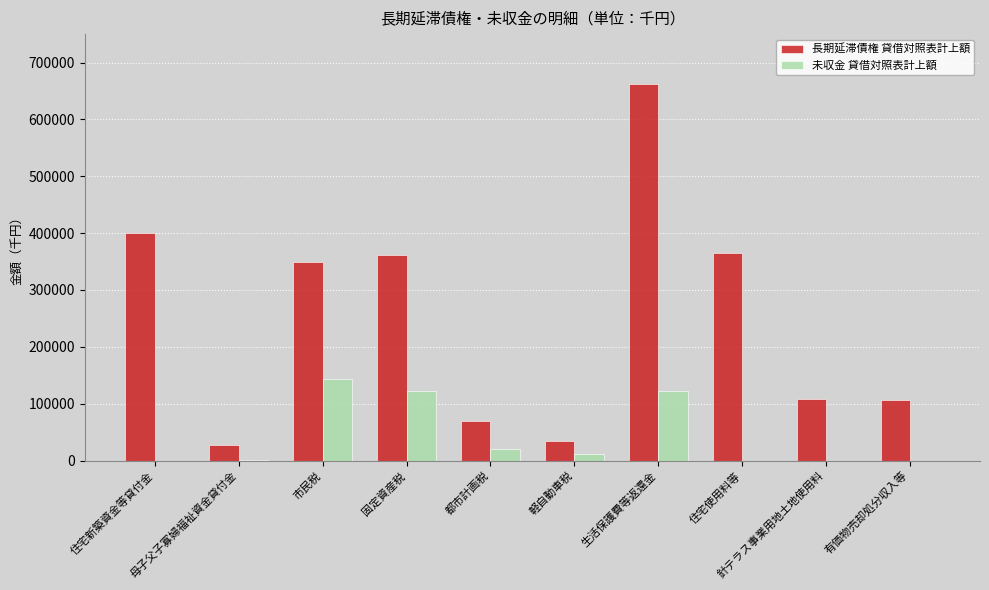

What is the approximate value of 長期延滞債権 貸借対照表計上額 at 有価物売却処分収入等?

106319